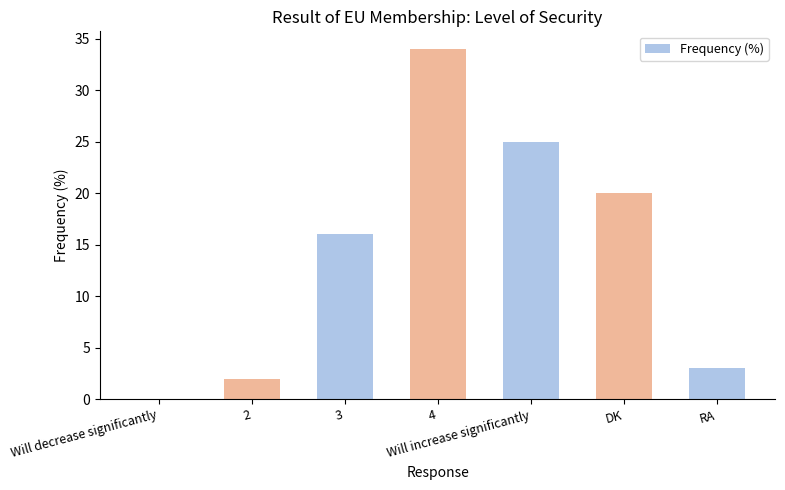

What is the ratio of the value at 2 to the value at 3?

0.1